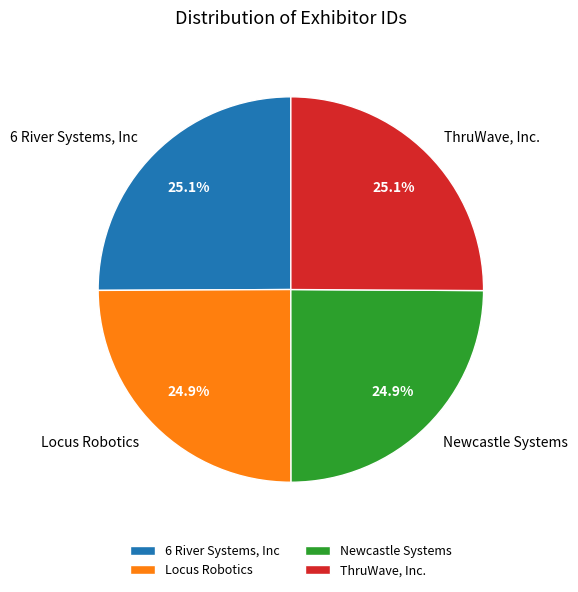

Does ThruWave, Inc. represent more than half of the total?

No